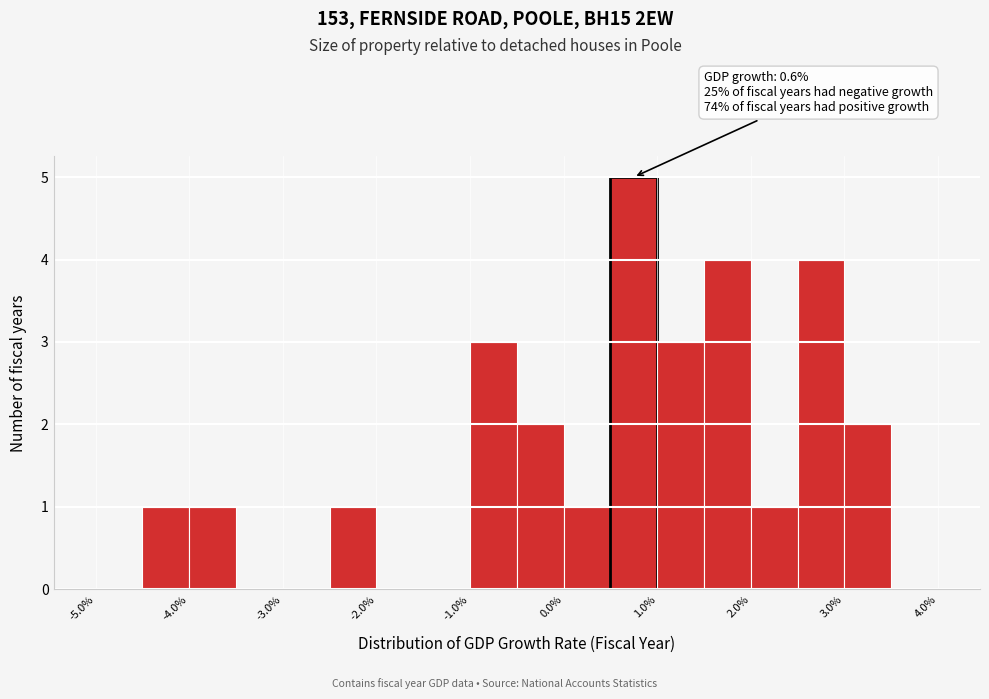

Which range on the x-axis has the tallest bar?

0.5 to 1.0